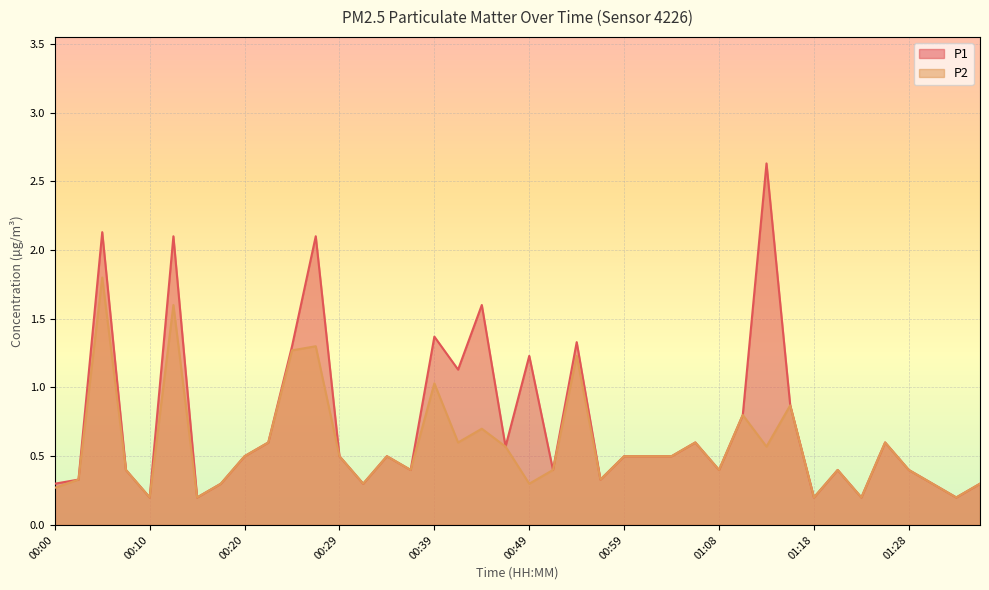

Is the value of P1 at 01:26 greater than the value of P2 at 00:07?

Yes